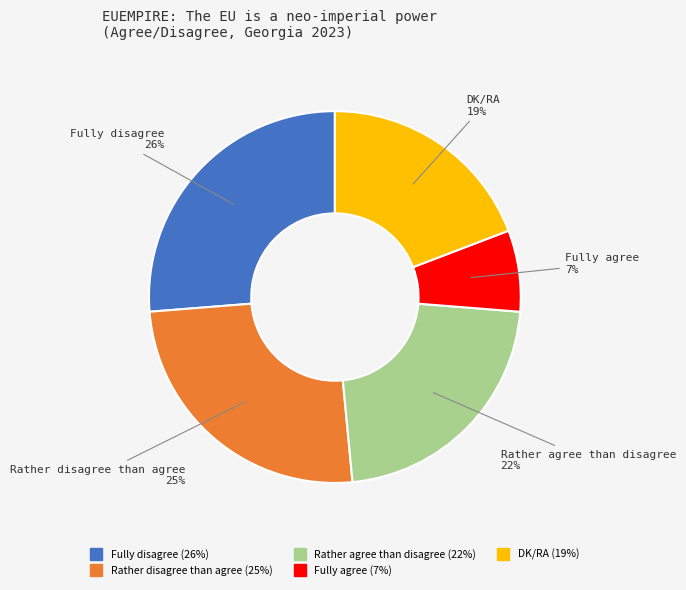

To the nearest percent, what portion does DK/RA represent?

19%